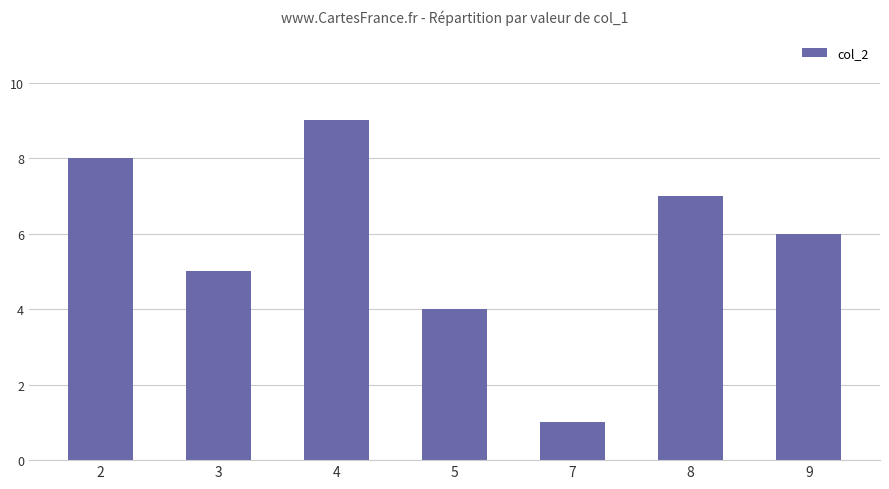

Which has a higher value, 4 or 2?

4